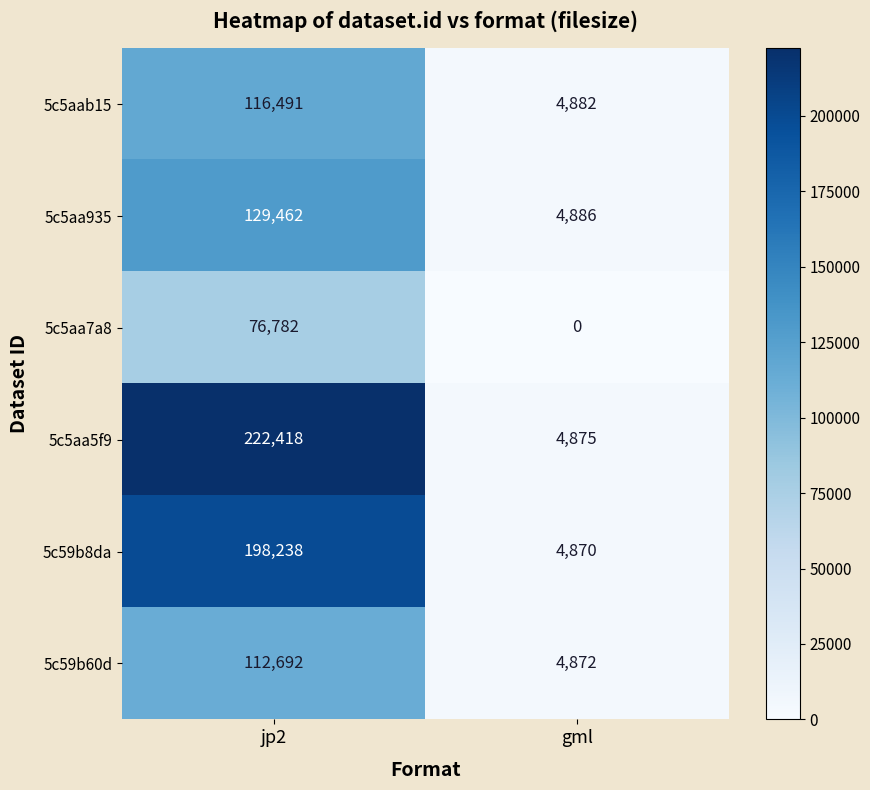

What is the spread (max minus min) of values at gml?

4886